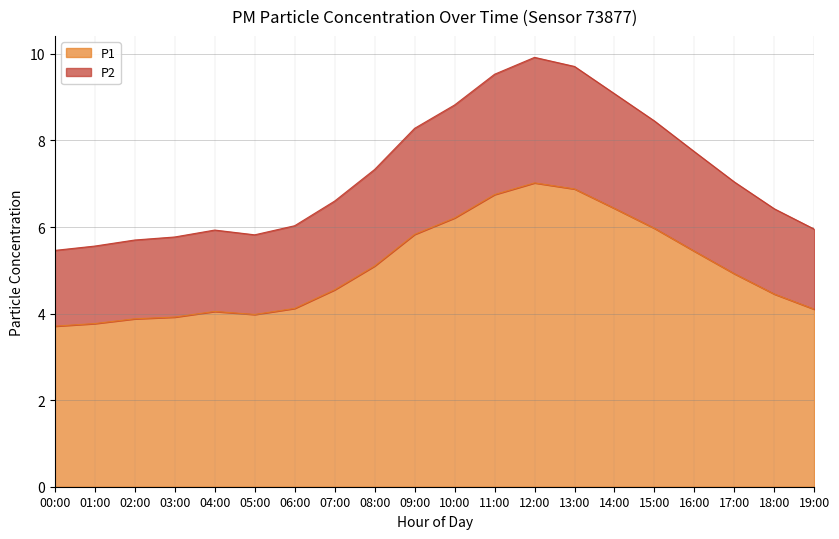

True or false: P2 and P1 intersect in this chart.

False